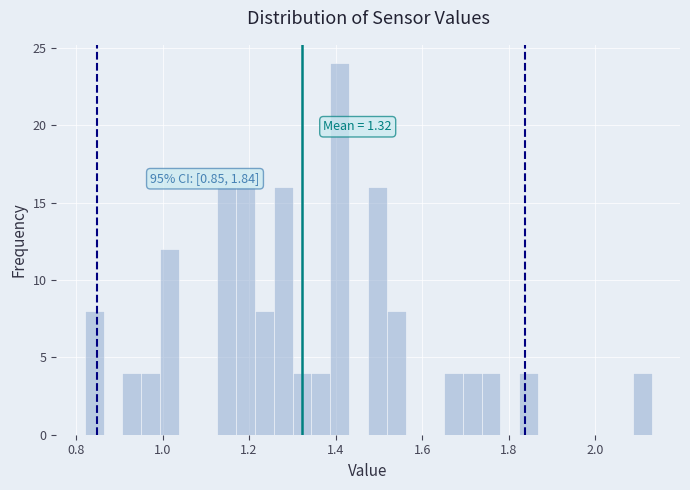

Read against the x-axis, roughly where is the centre of the tallest bar?

1.40